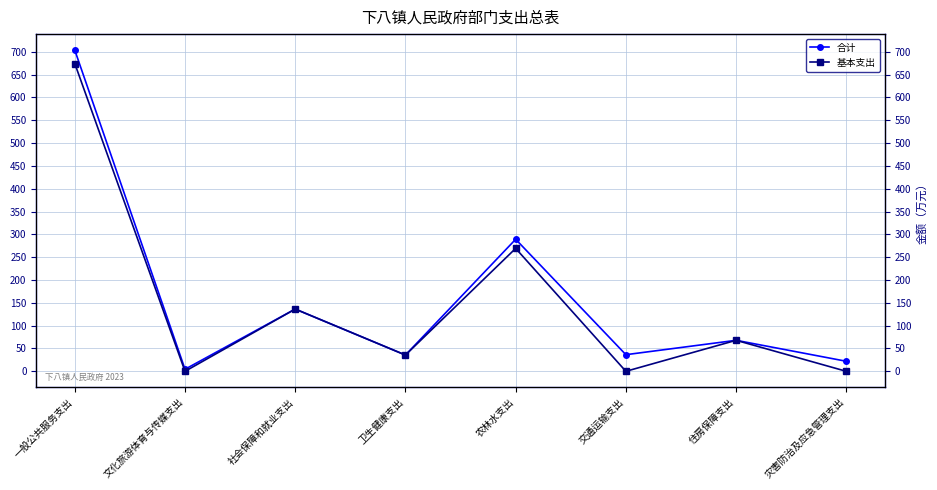

Rank the series by their maximum value, from lowest to highest.

基本支出, 合计